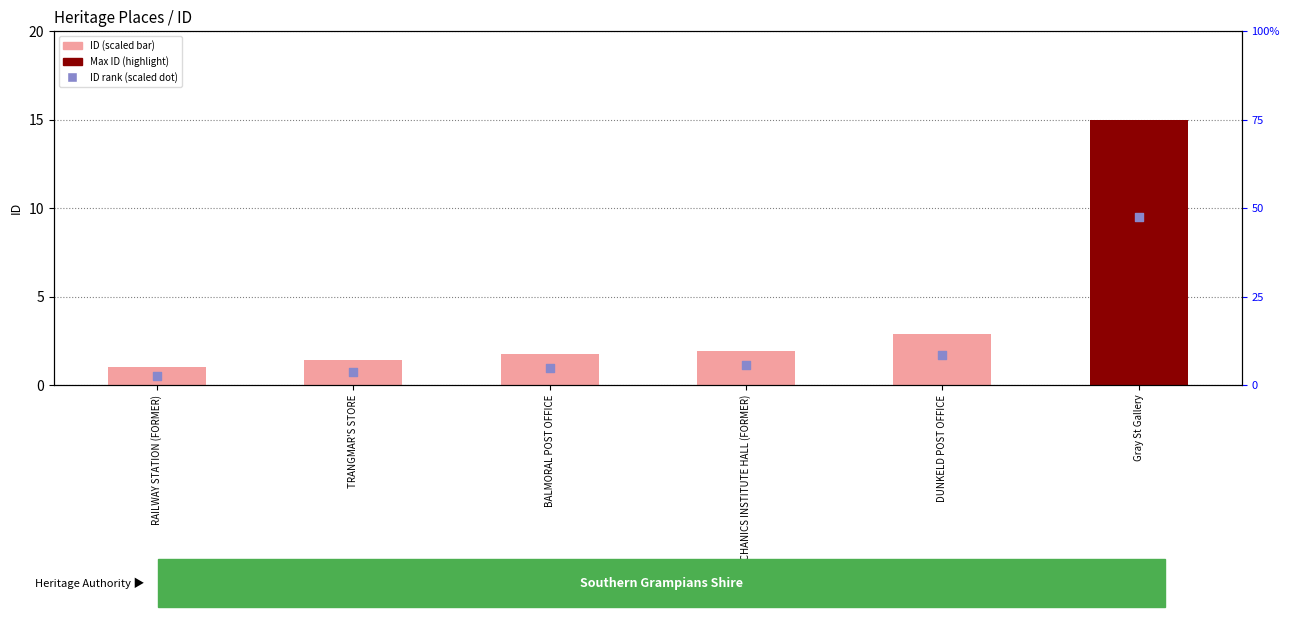

Which series reaches the minimum Y coordinate?

ID rank (scaled)